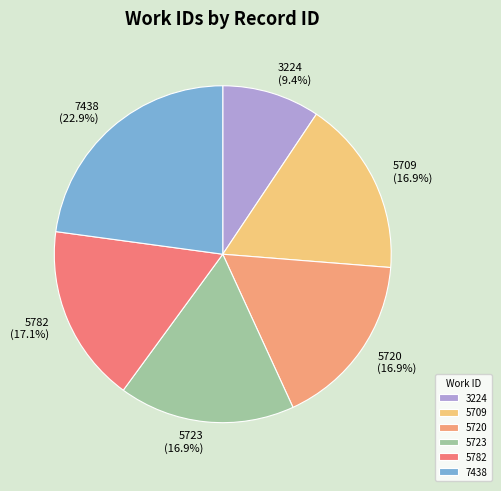

Approximately how many times larger is the value at 5782 compared to 5709?

1.0